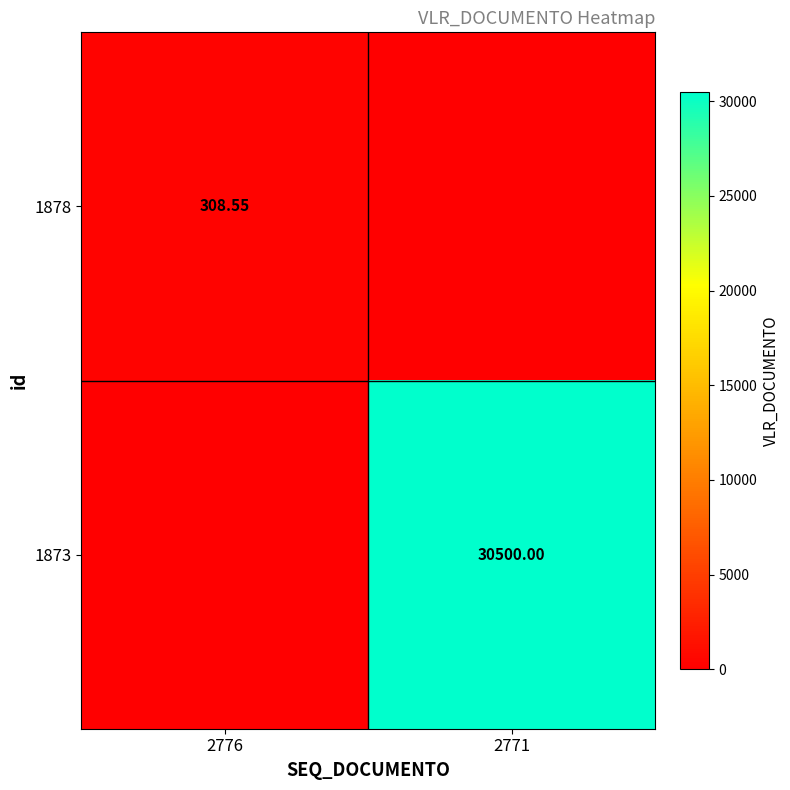

Rank the series by their maximum value, from lowest to highest.

1878, 1873